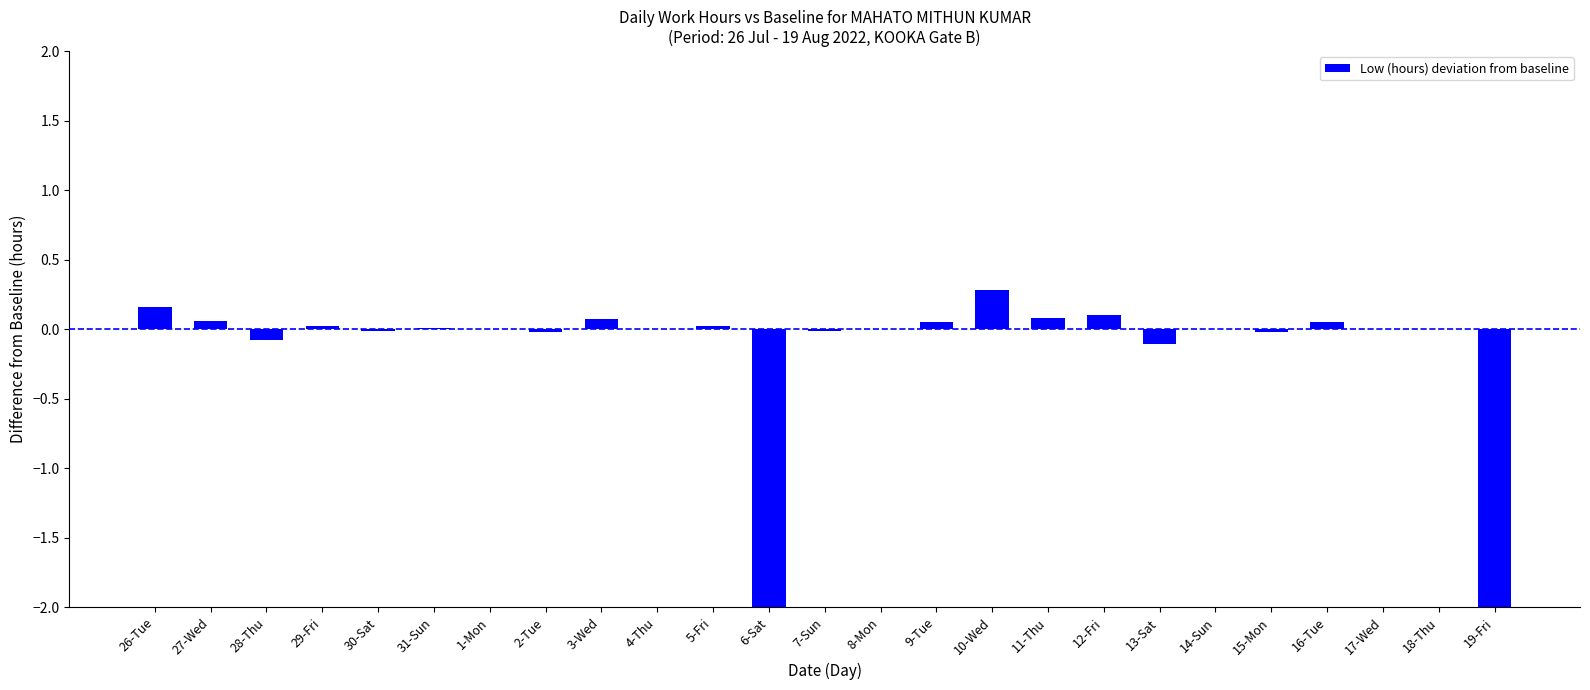

Rank the categories by value from lowest to highest.

6-Sat, 19-Fri, 13-Sat, 28-Thu, 2-Tue, 15-Mon, 30-Sat, 7-Sun, 1-Mon, 4-Thu, 8-Mon, 14-Sun, 17-Wed, 18-Thu, 31-Sun, 29-Fri, 5-Fri, 9-Tue, 16-Tue, 27-Wed, 3-Wed, 11-Thu, 12-Fri, 26-Tue, 10-Wed